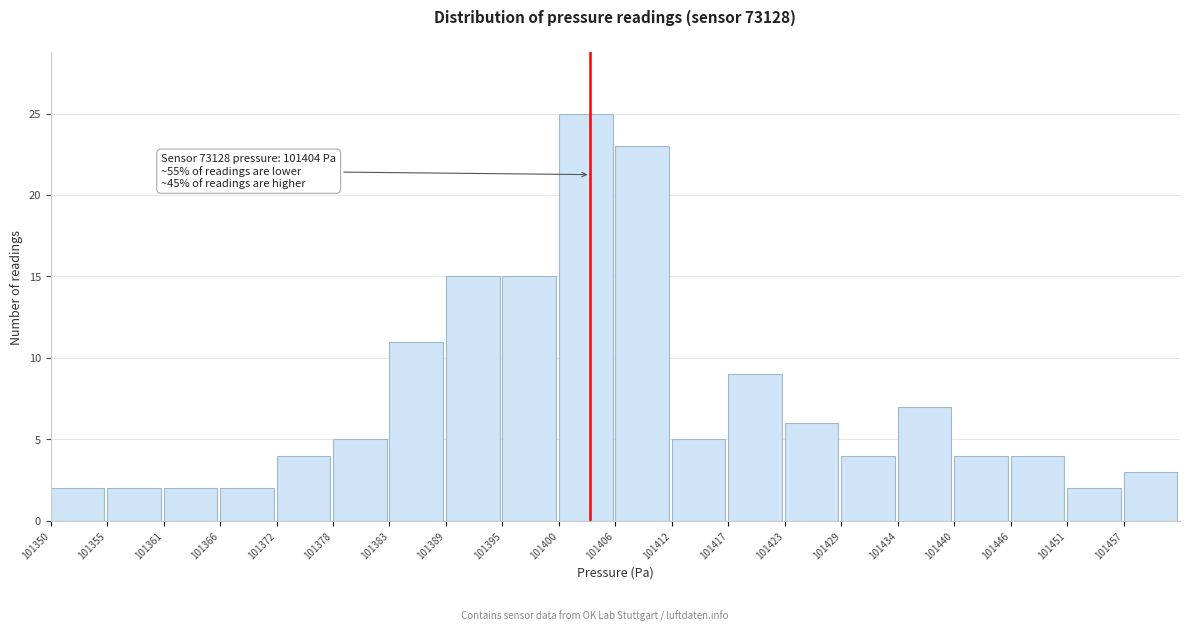

Which range on the x-axis has the tallest bar?

101401 to 101407